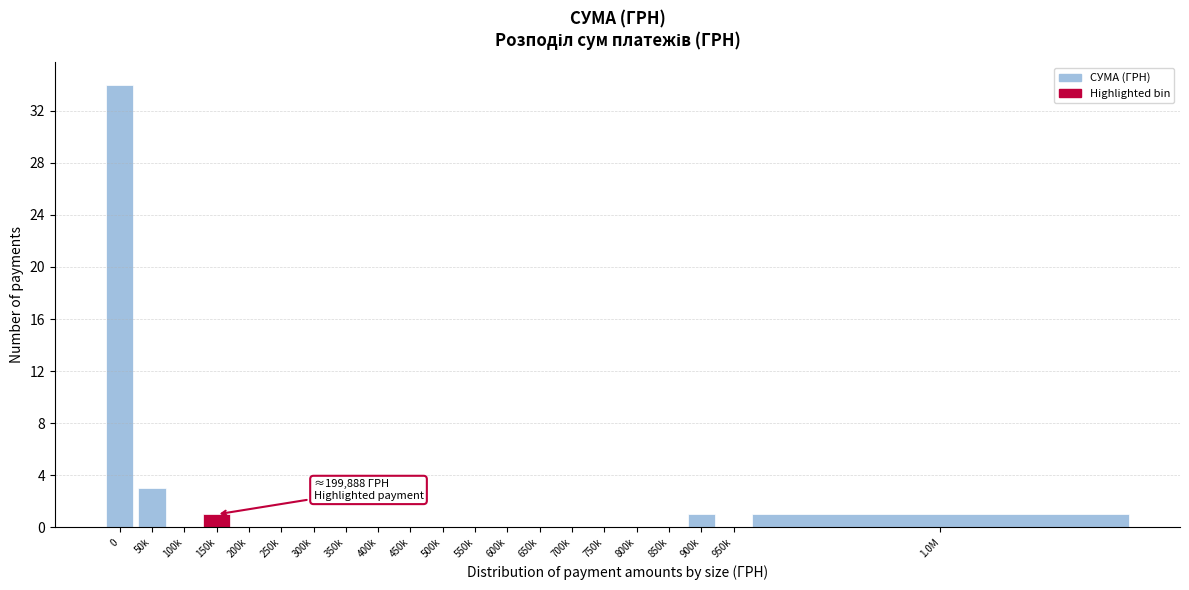

Reading left to right, extract all data points from this chart.

0=34	50k=3	100k=0	150k=1	200k=0	250k=0	300k=0	350k=0	400k=0	450k=0	500k=0	550k=0	600k=0	650k=0	700k=0	750k=0	800k=0	850k=0	900k=1	950k=0	1.0M=1